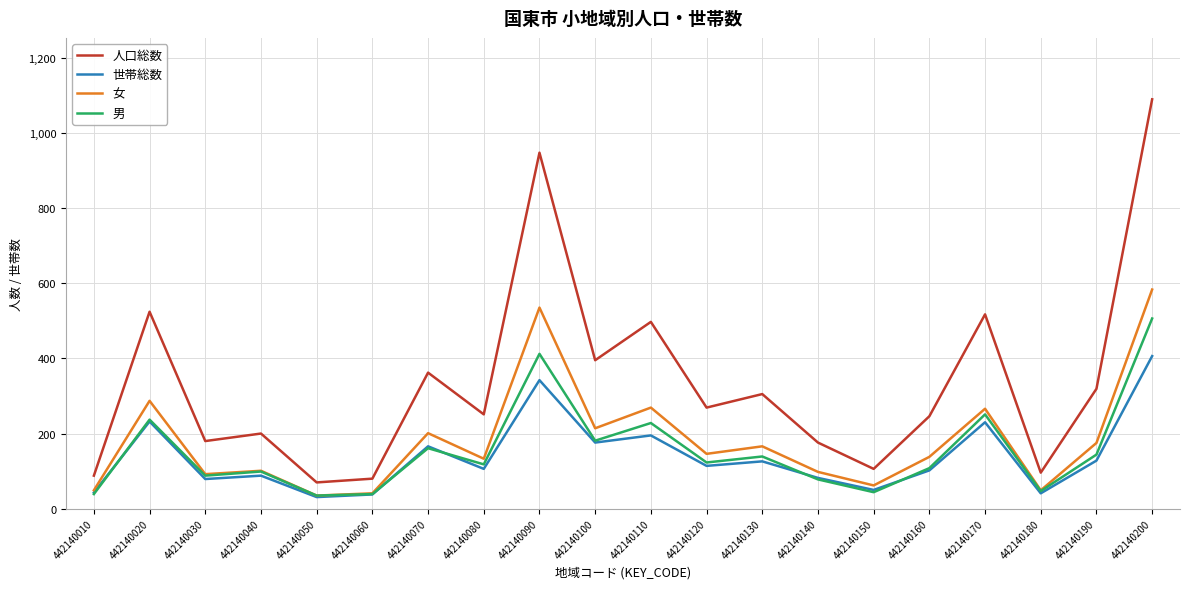

In 世帯総数, how many points are higher than both neighbors (excluding endpoints)?

7